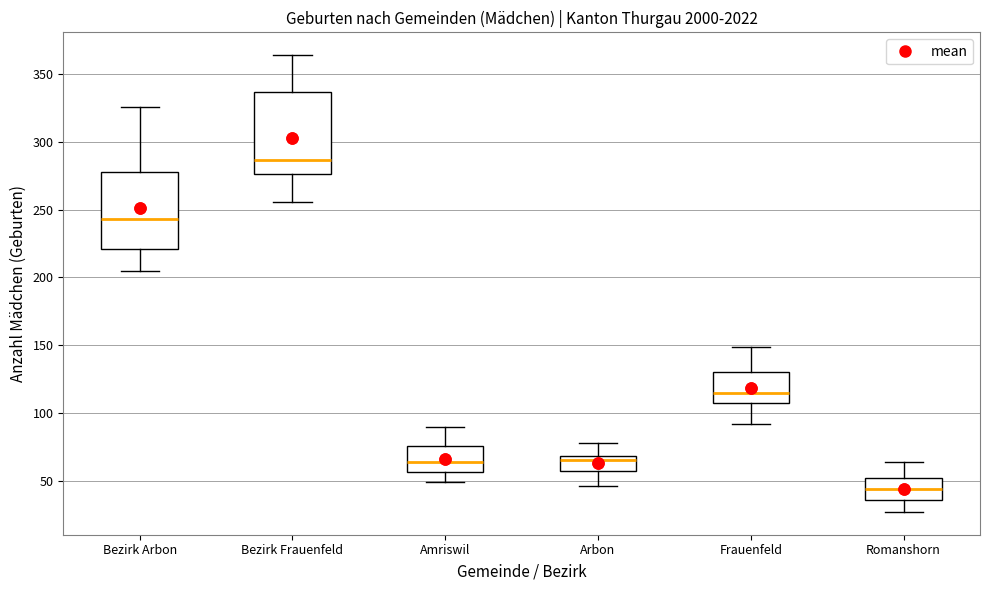

Which box's median line is the highest?

Bezirk Frauenfeld